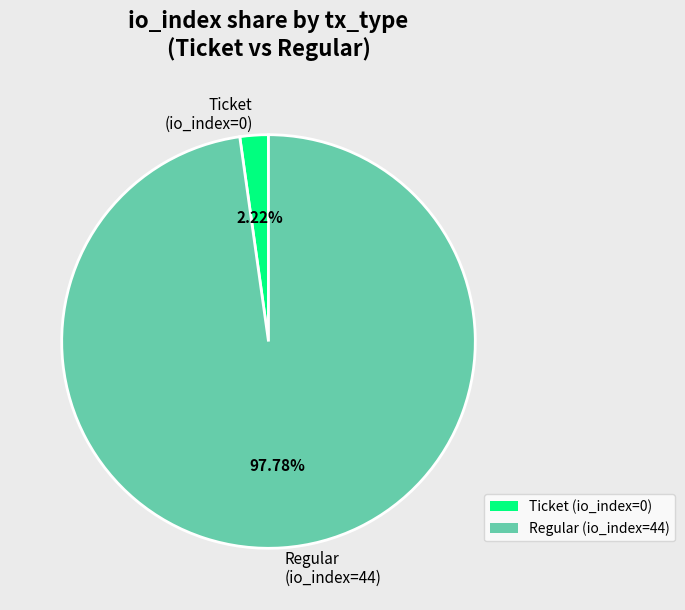

Combined, do Regular (io_index=44) and Ticket (io_index=0) account for over 50%?

Yes